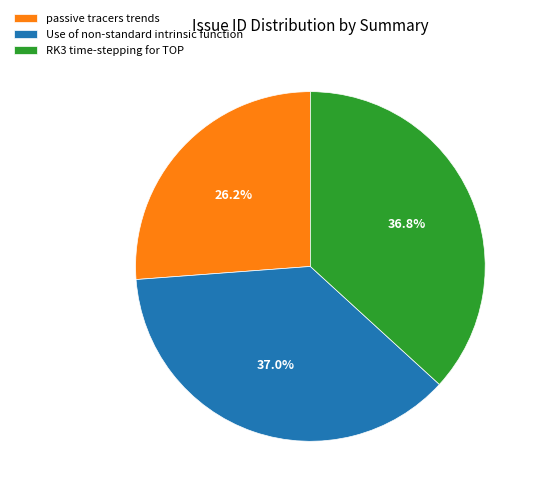

To the nearest percent, what is the difference between the largest and smallest slice percentages?

11%